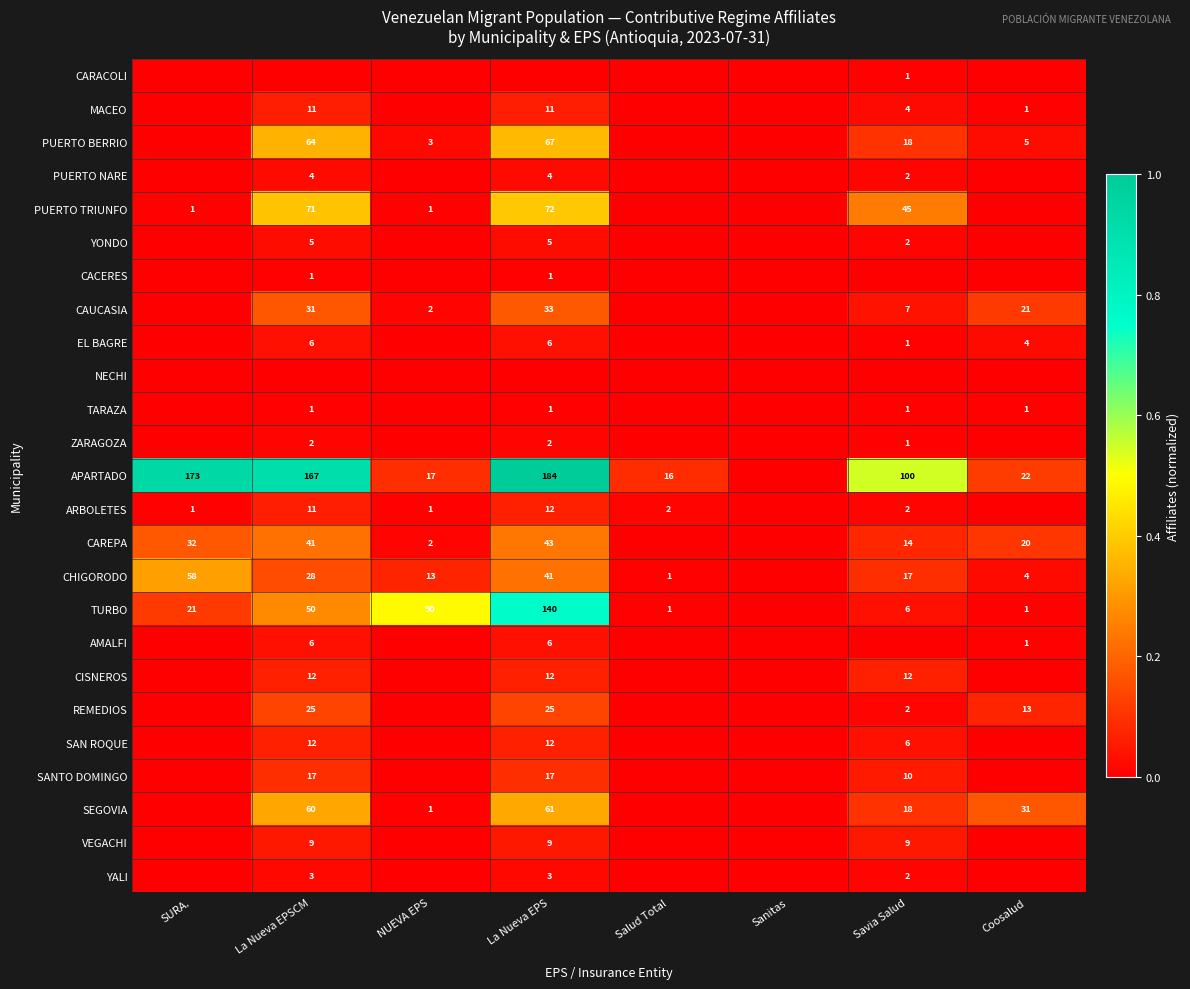

Is it true that VEGACHI equals 9 at La Nueva EPS?

True